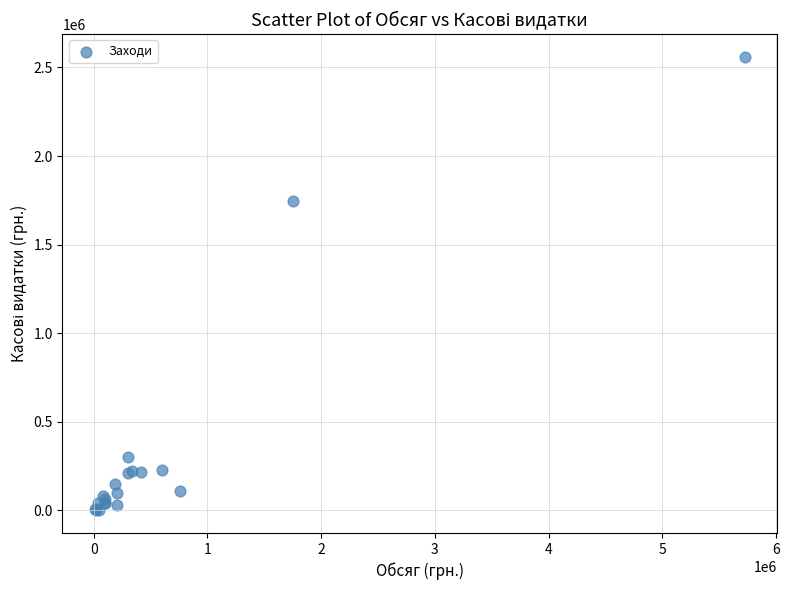

What Y value in the scatter plot is closest to 1280632?

1746000.0